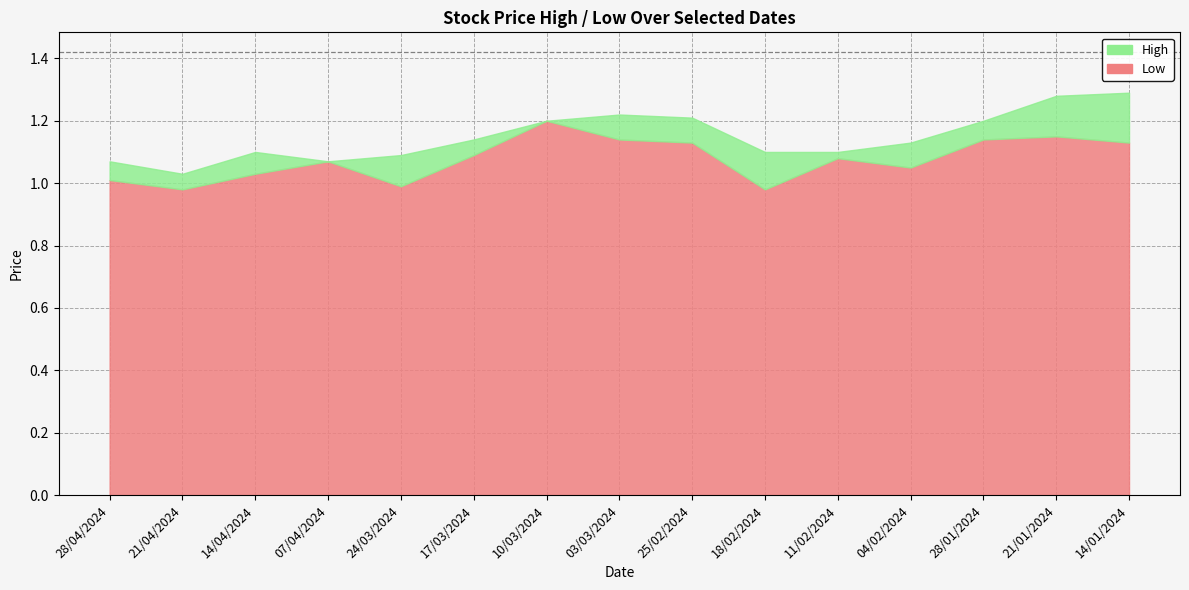

What value does the Low series have at 14/04/2024?

1.0